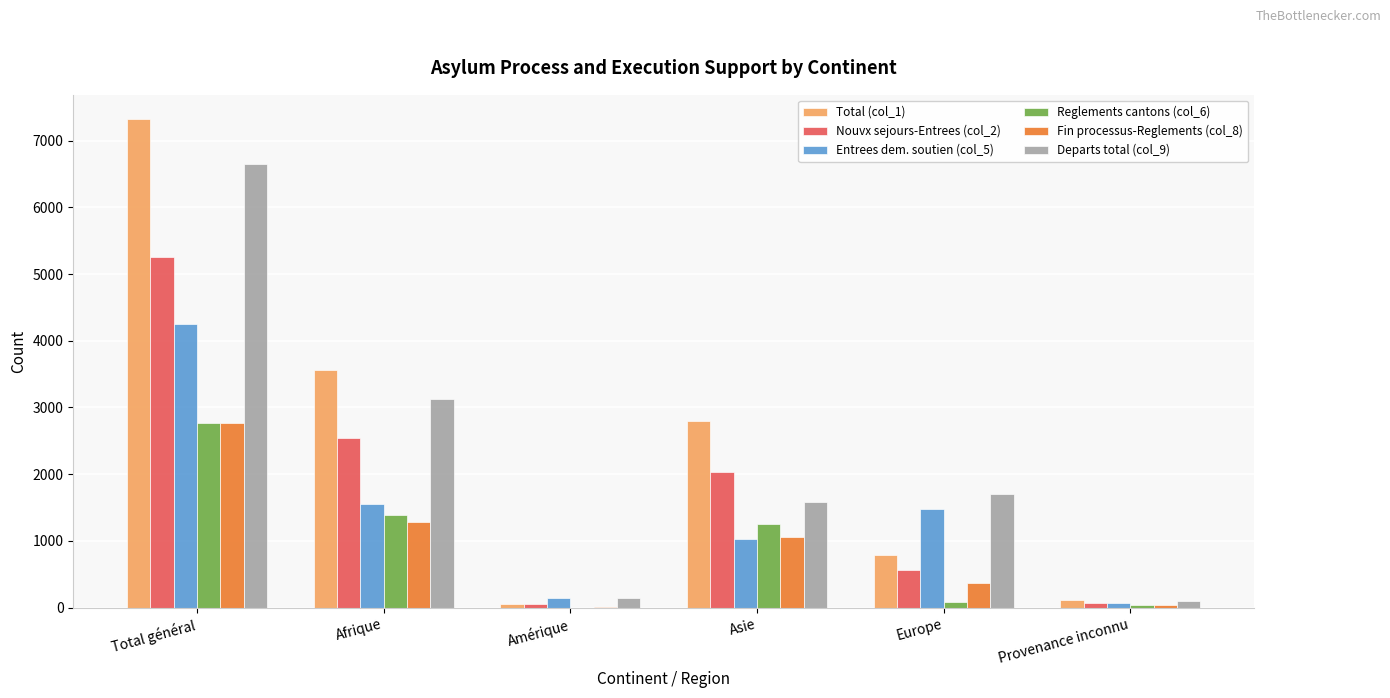

The value of Reglements cantons (col_6) at Europe is 82. True or false?

True